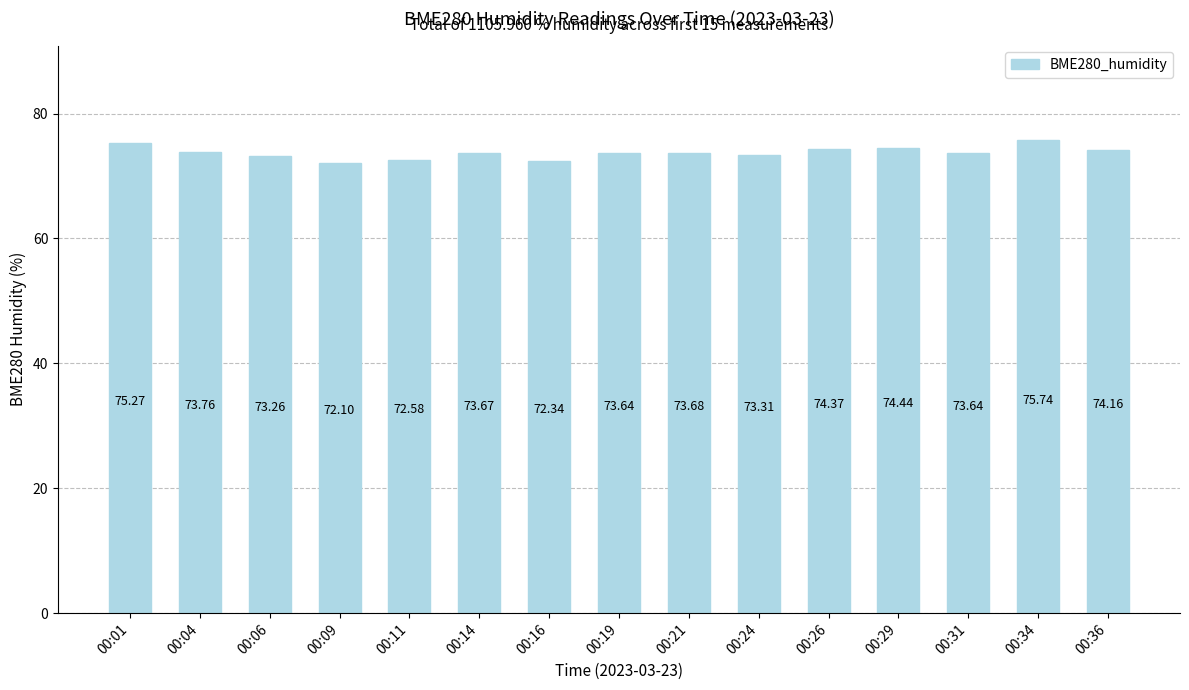

True or false: the data shows 73.6 at 00:31.

True